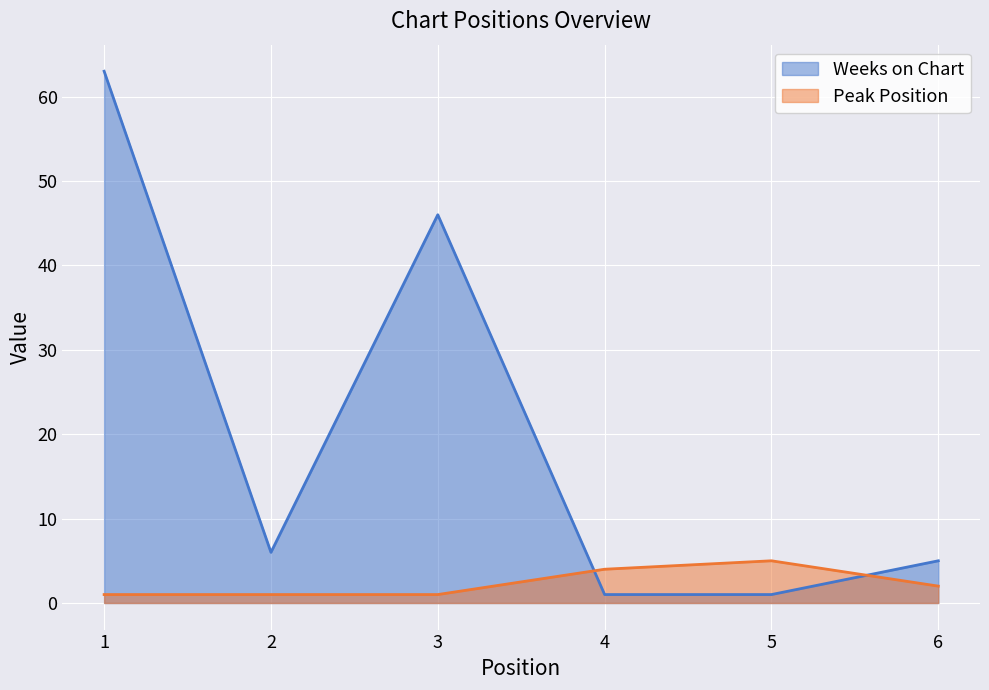

What is the total value across all series at 3?

47